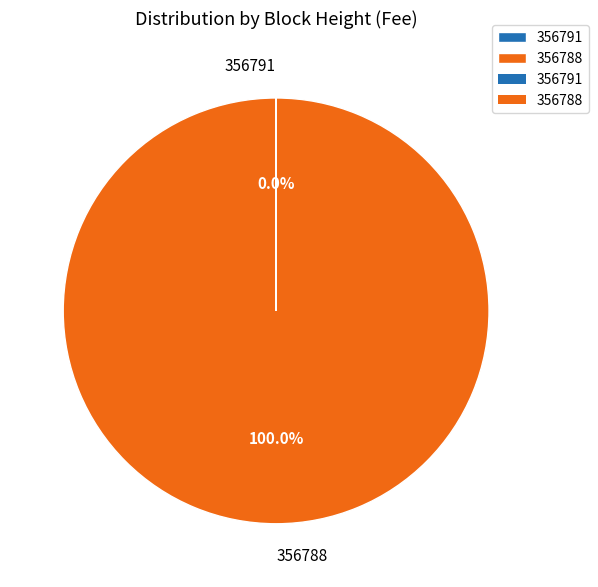

What is the majority slice?

356788